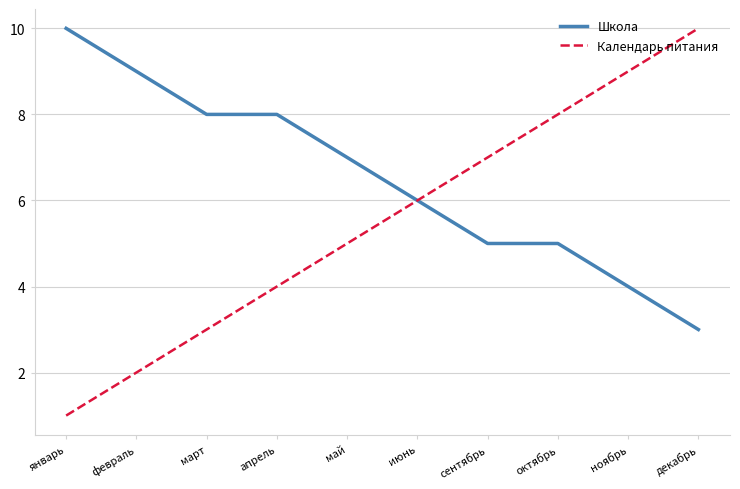

What position from the left is февраль?

2